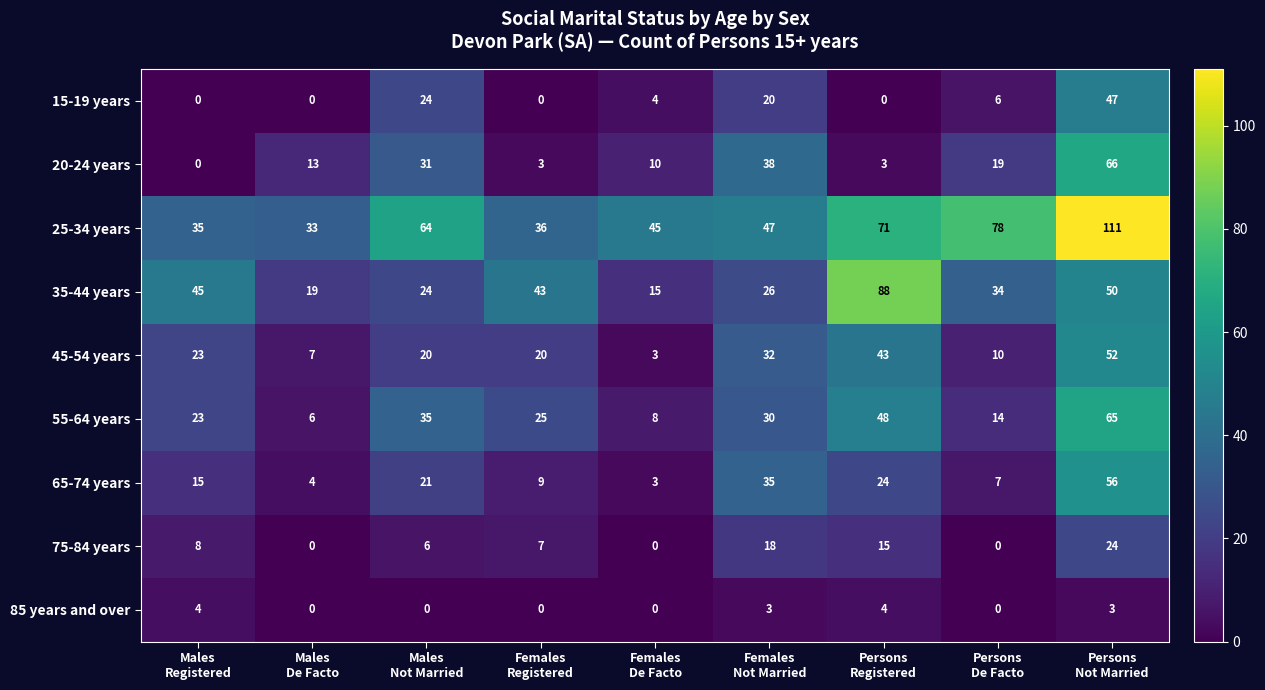

At which category is the sum across all series the highest?

Persons
Not Married